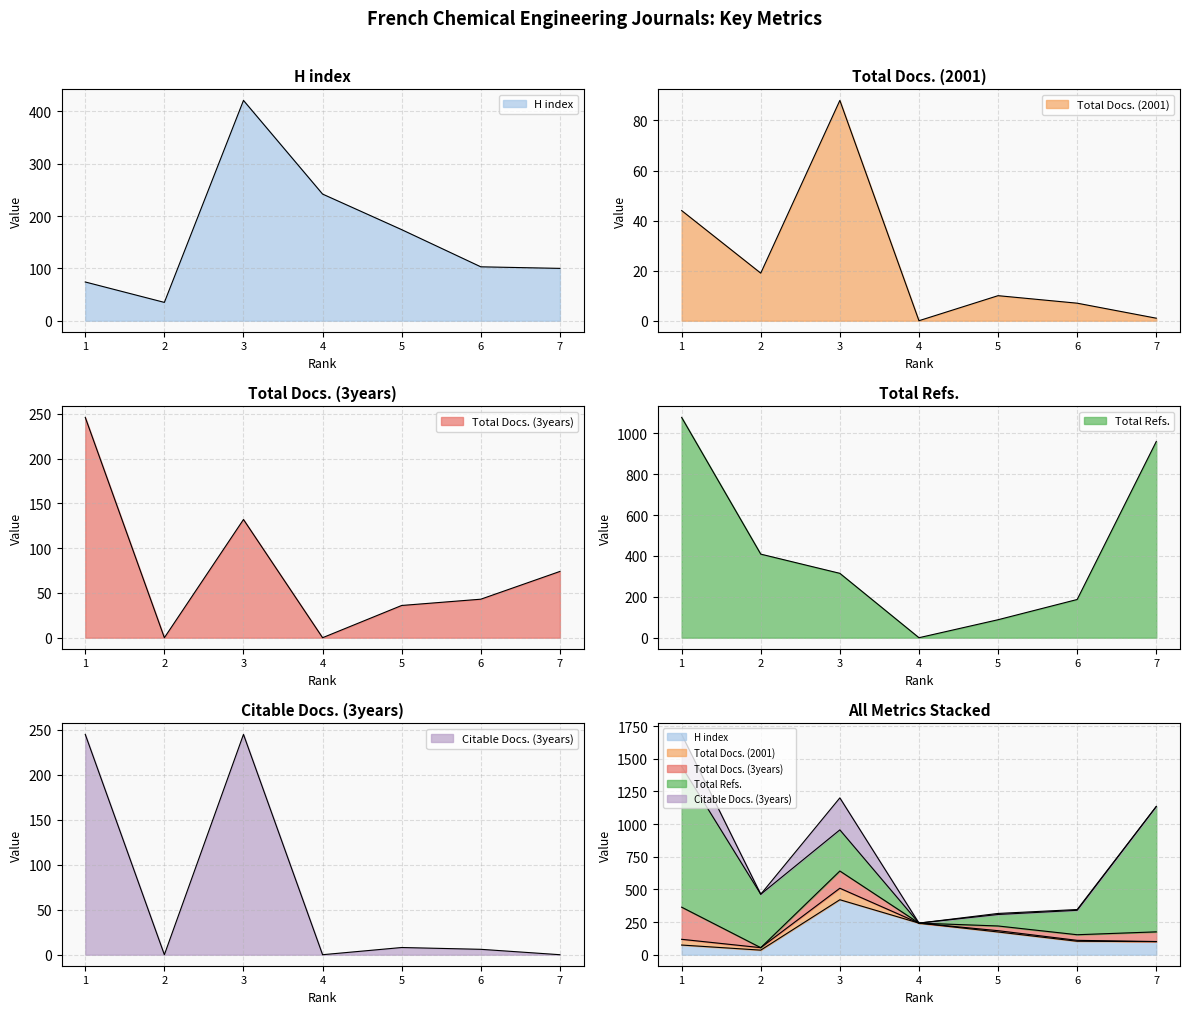

True or false: Total Docs. (2001) has a value of 7 at 6.

True